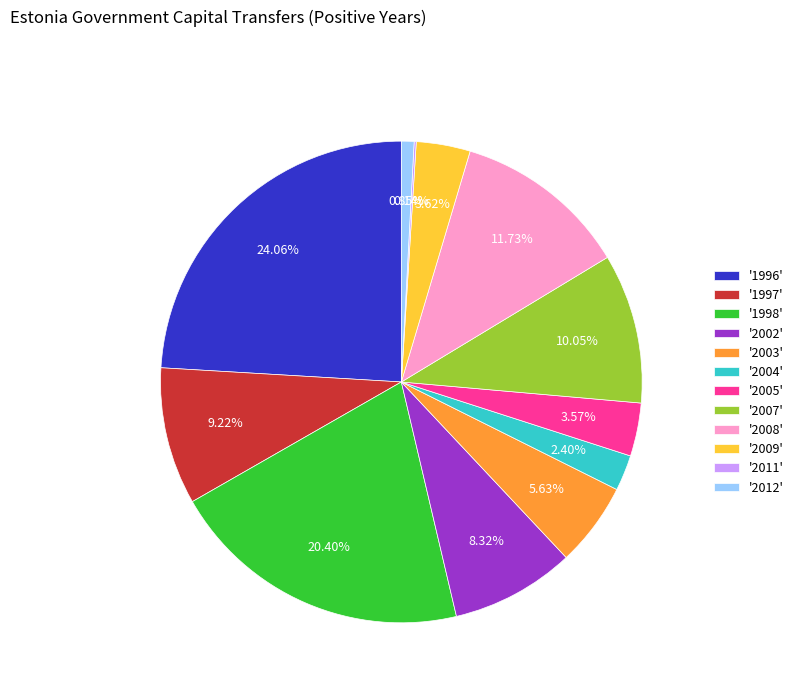

To the nearest percent, what is the average slice percentage?

8%